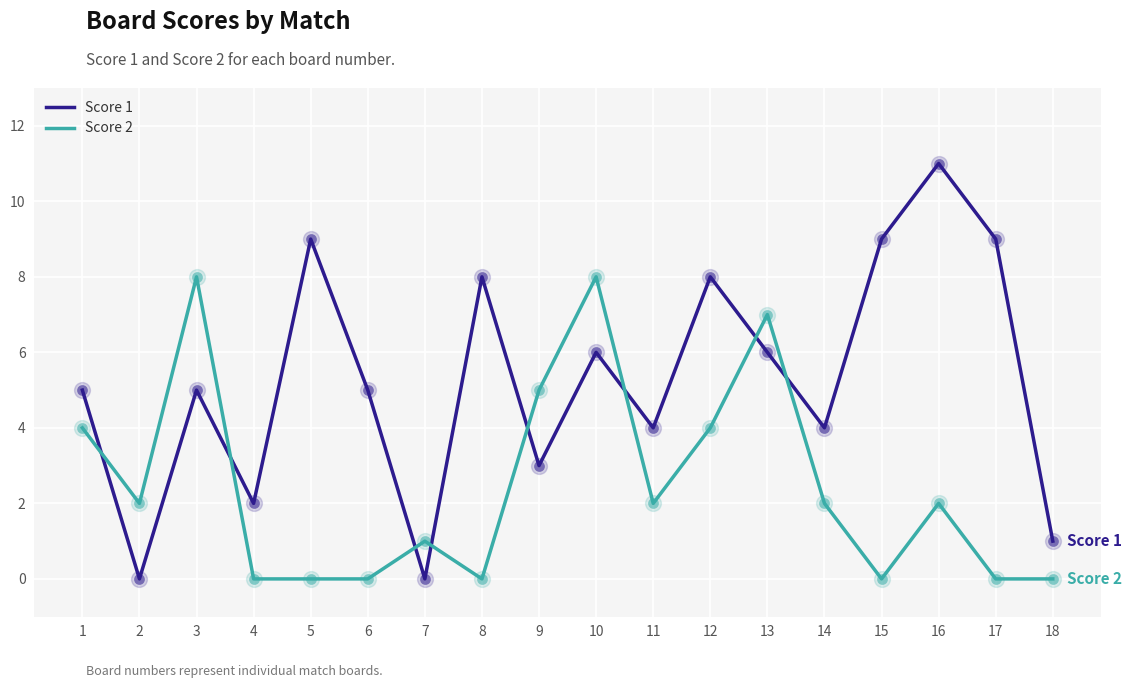

Which series has the largest range (max minus min)?

Score 1